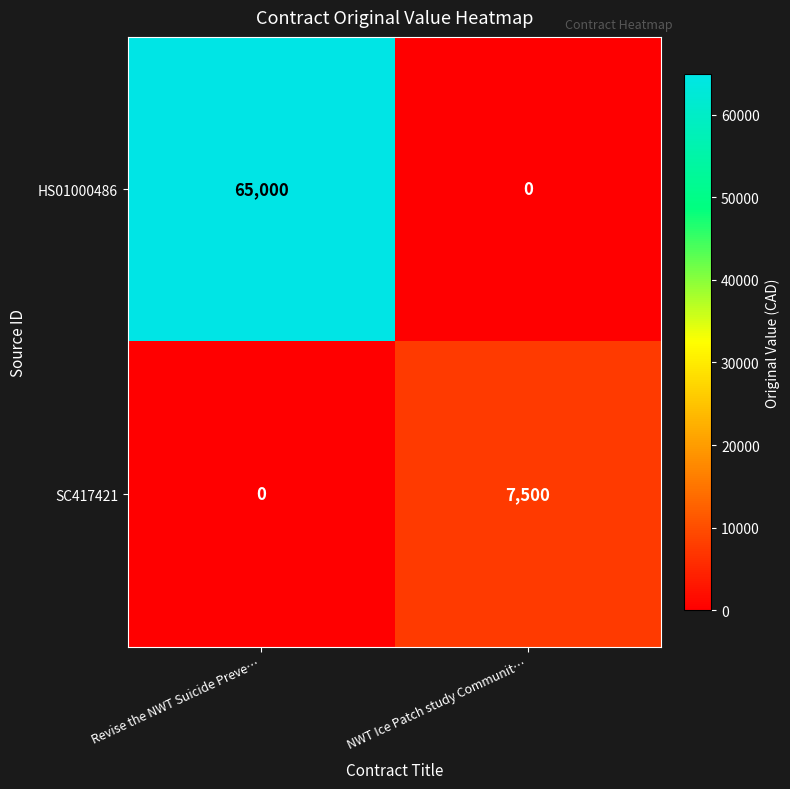

Which series has the largest range (max minus min)?

HS01000486